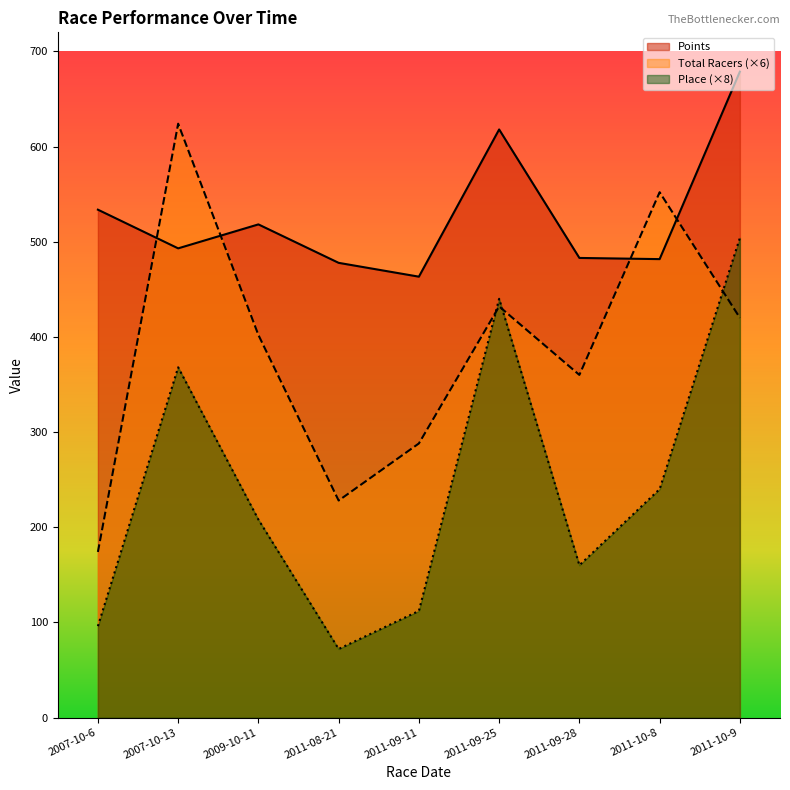

At which category is the sum across all series the highest?

2011-10-9